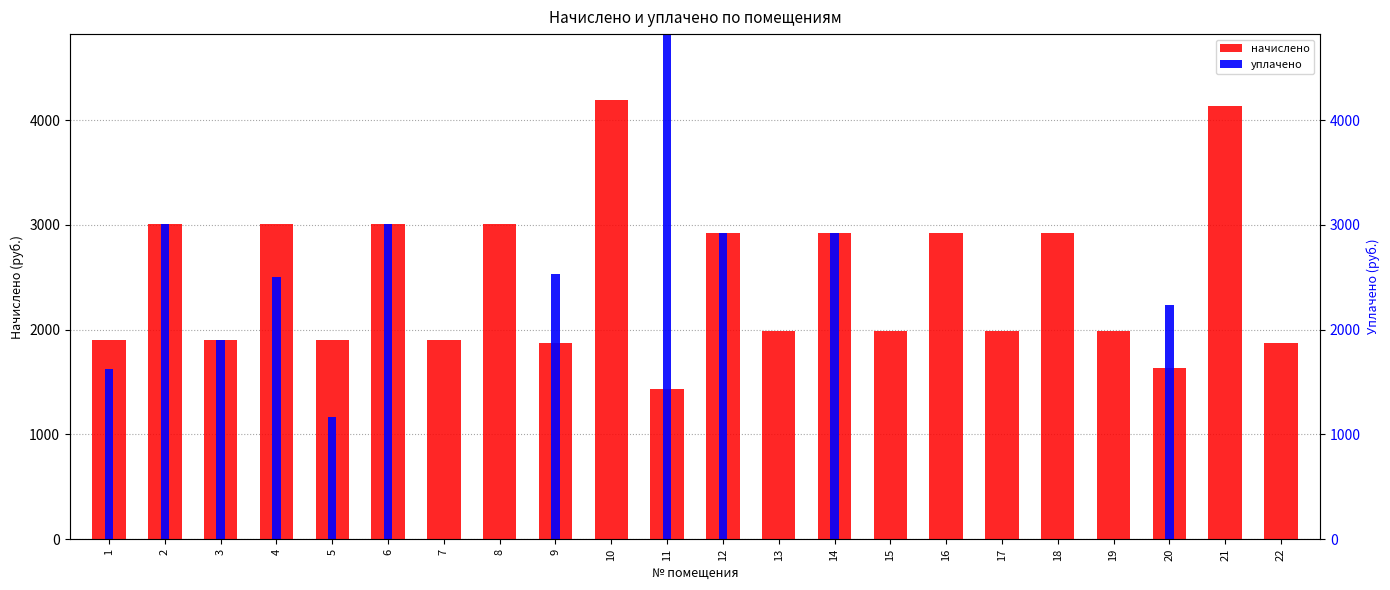

Reading left to right, extract all data points from this chart.

начислено: 1898.0	3004.1	1898.0	3004.1	1898.0	3004.1	1898.0	3004.1	1868.2	4192.3	1430.2	2925.7	1990.7	2925.7	1990.7	2925.7	1990.7	2925.7	1990.7	1632.0	4134.9	1874.0
уплачено: 1626.8	3004.1	1898.0	2503.4	1171.2	3004.1	0.0	0.0	2530.4	0.0	5645.1	2925.7	0.0	2925.7	0.0	0.0	0.0	0.0	0.0	2232.3	0.0	0.0